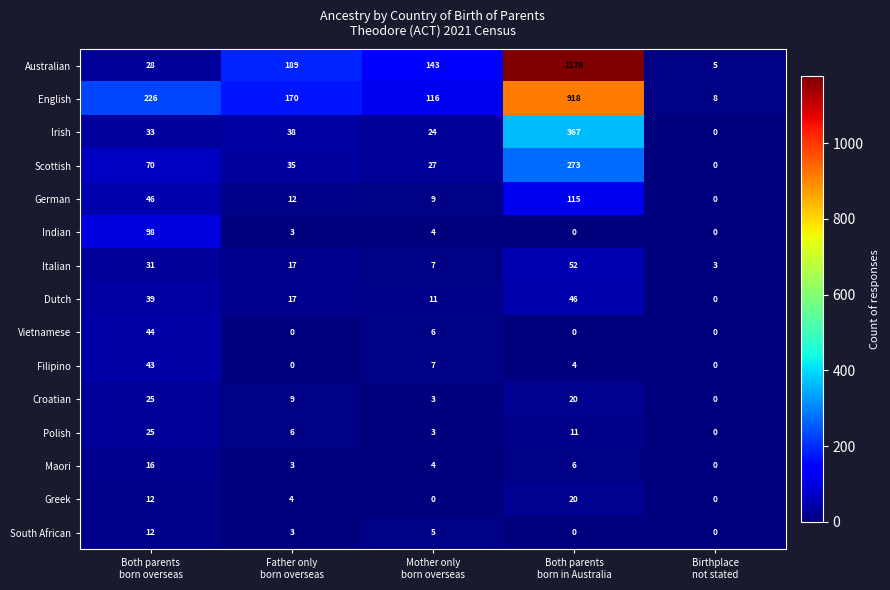

What is the maximum value for German?

115